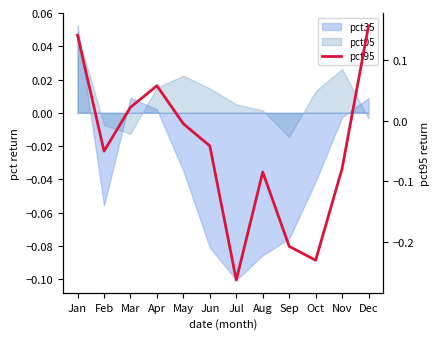

What is the smallest value displayed?

-0.3